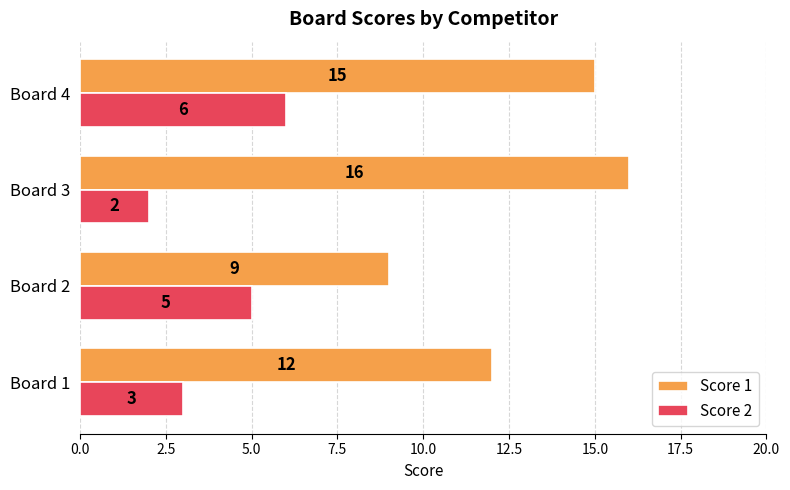

What is the difference between the maximum and minimum values in the Score 1 series?

7